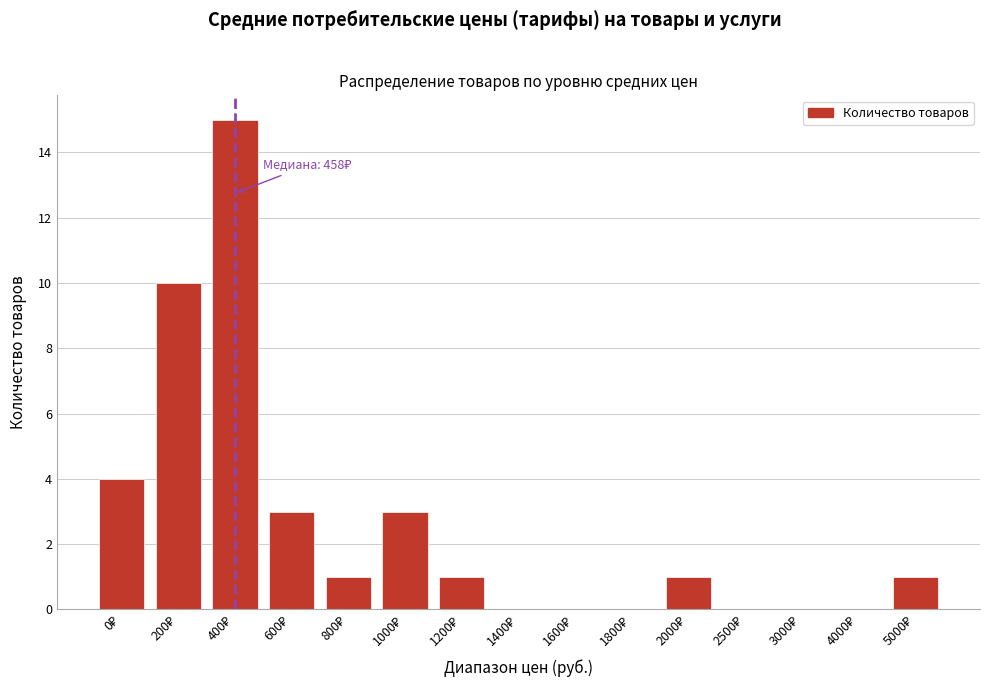

What is the greatest value displayed?

15